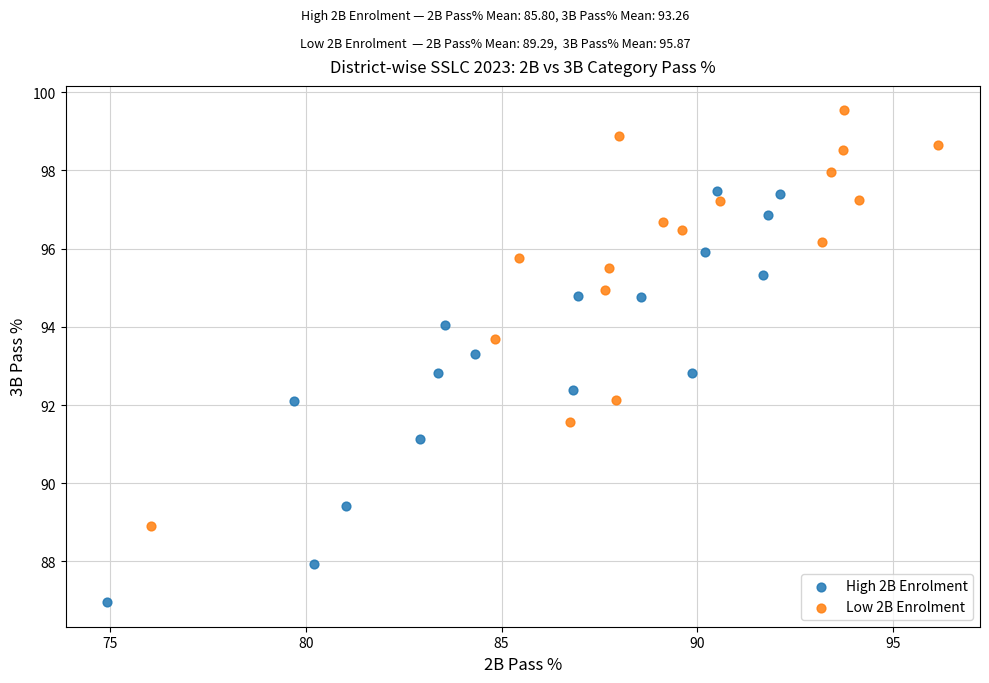

Which series reaches the minimum Y coordinate?

High 2B Enrolment